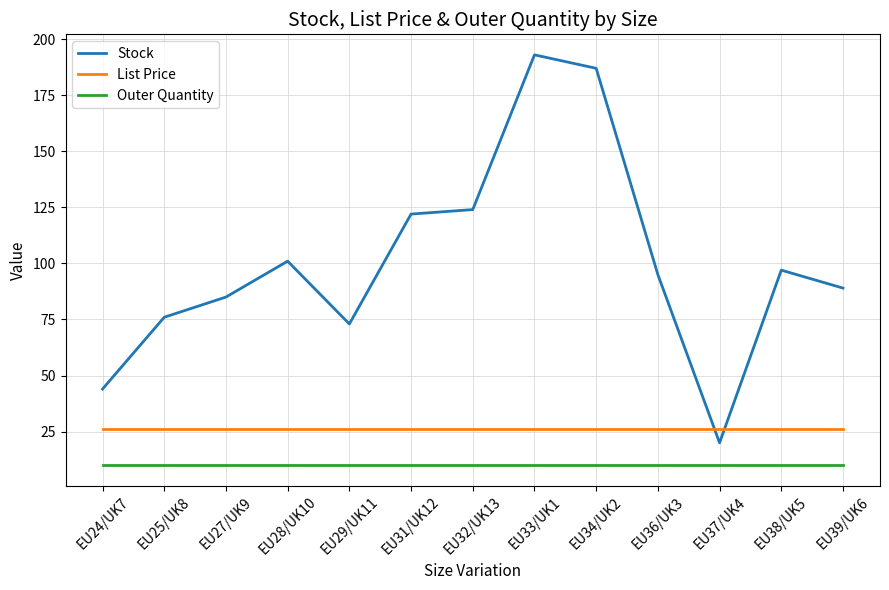

Between EU27/UK9 and EU37/UK4, which series saw the biggest shift?

Stock